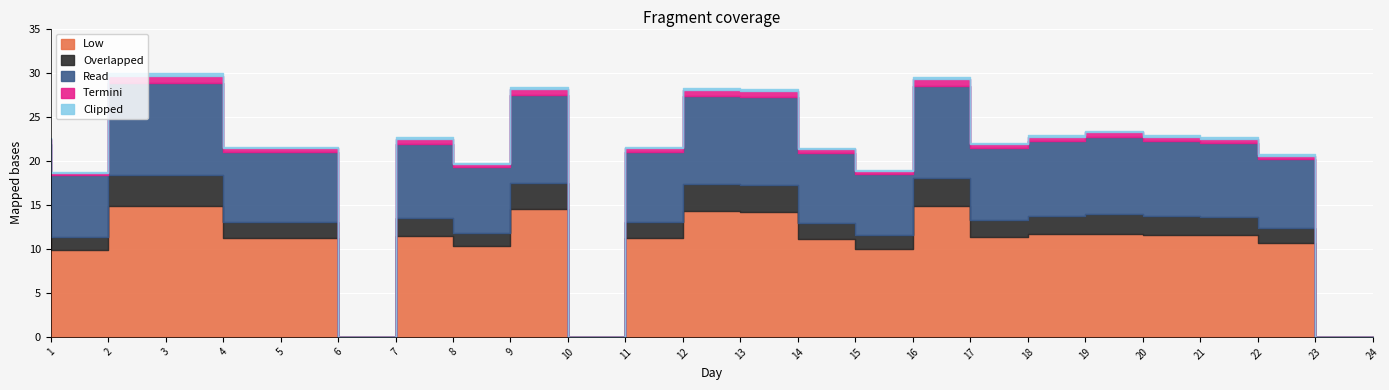

At which category is the sum across all series the highest?

4